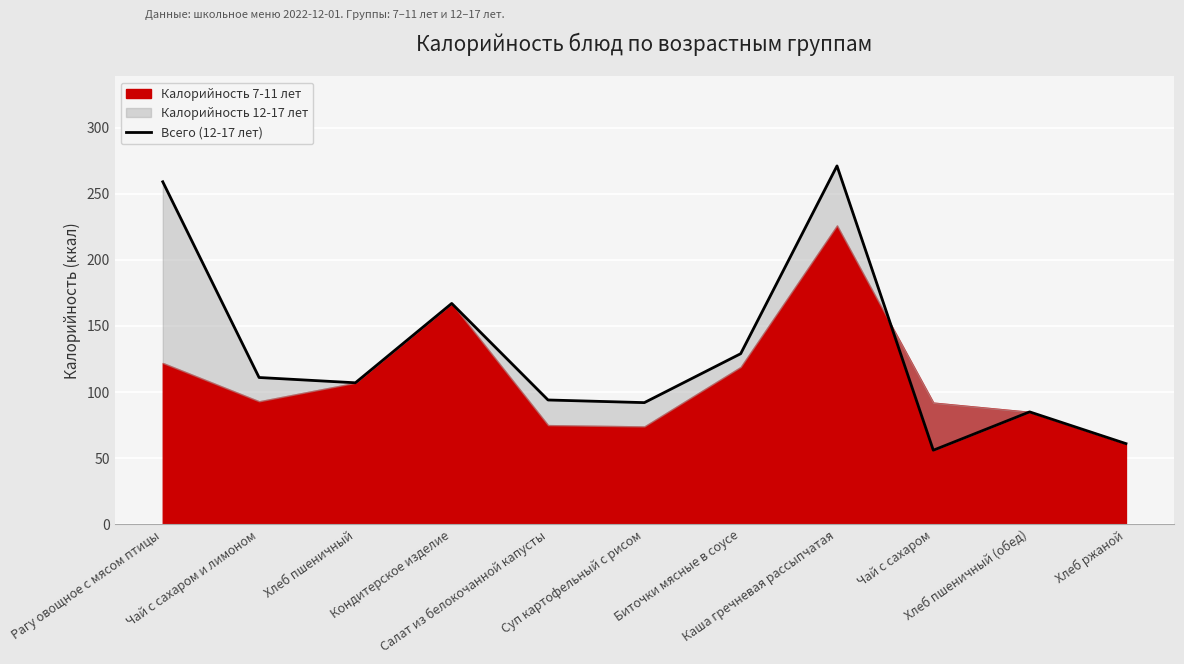

Reading left to right, what are all the values shown in this chart?

259	111	107	167	94	92	129	271	56	85	61